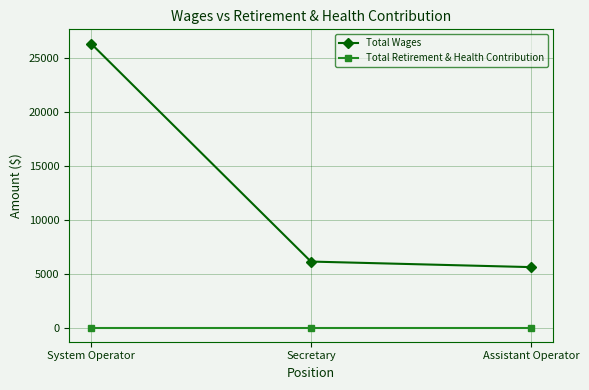

What is the difference between the highest and lowest values at Assistant Operator?

5610